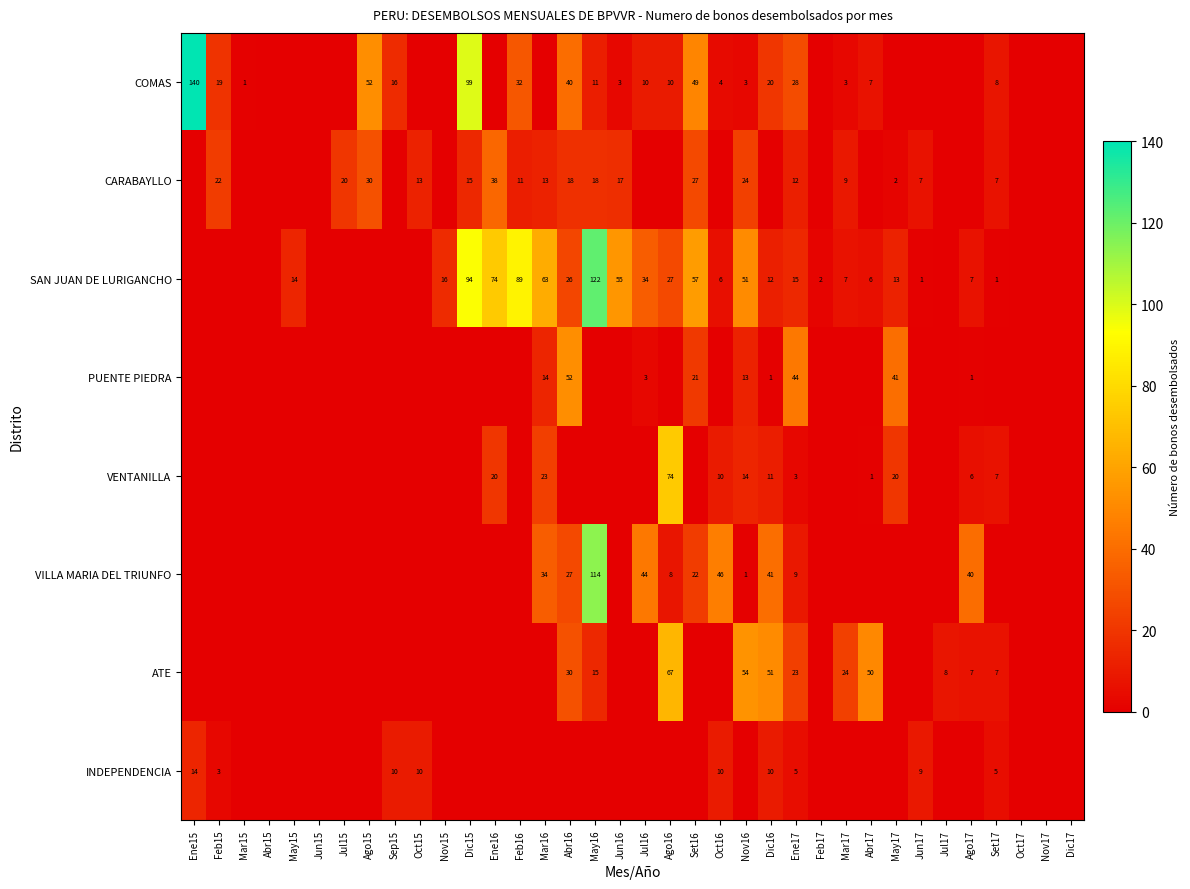

True or false: VENTANILLA has a value of 4 at Set17.

False